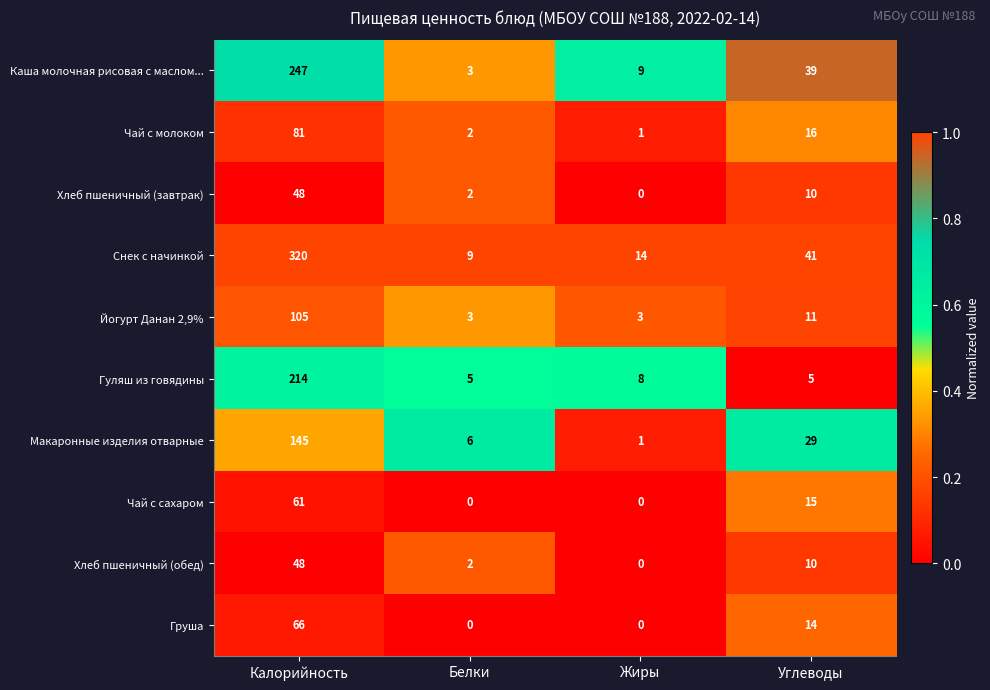

At how many categories does at least one series exceed 0?

4